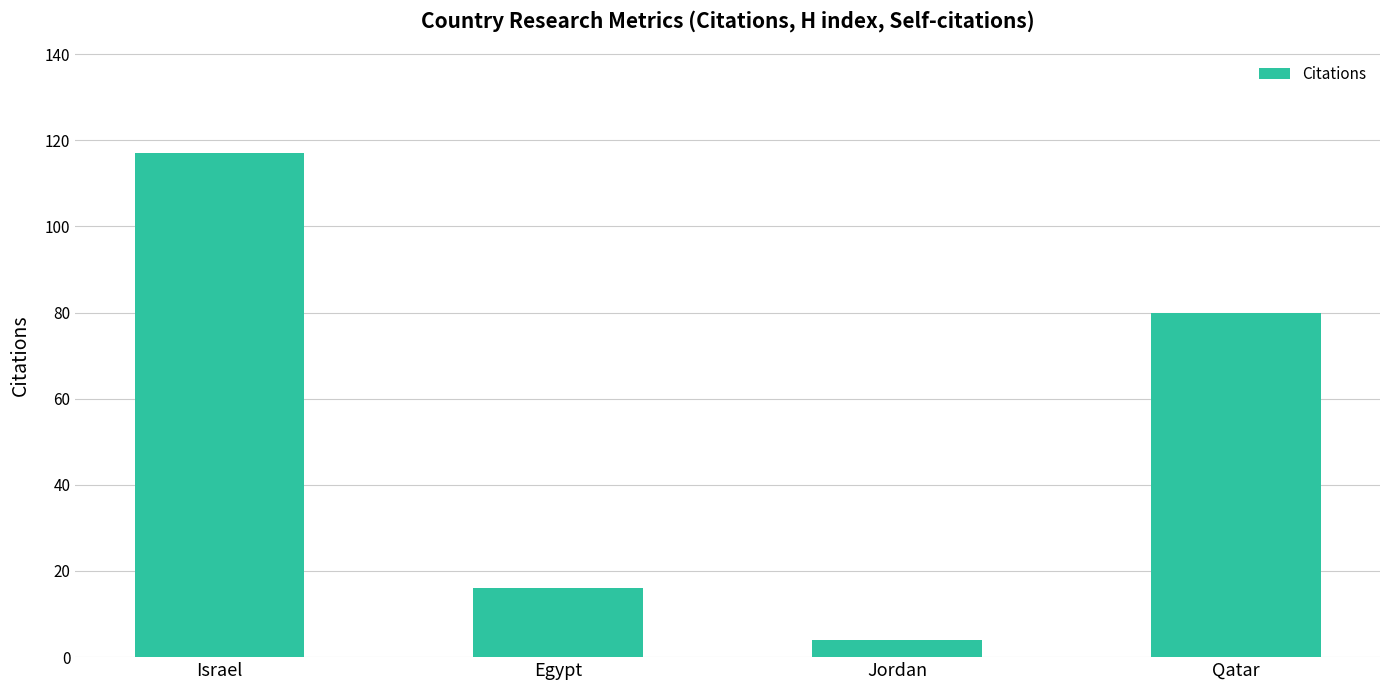

What is the value of the 2nd bar from the left?

16